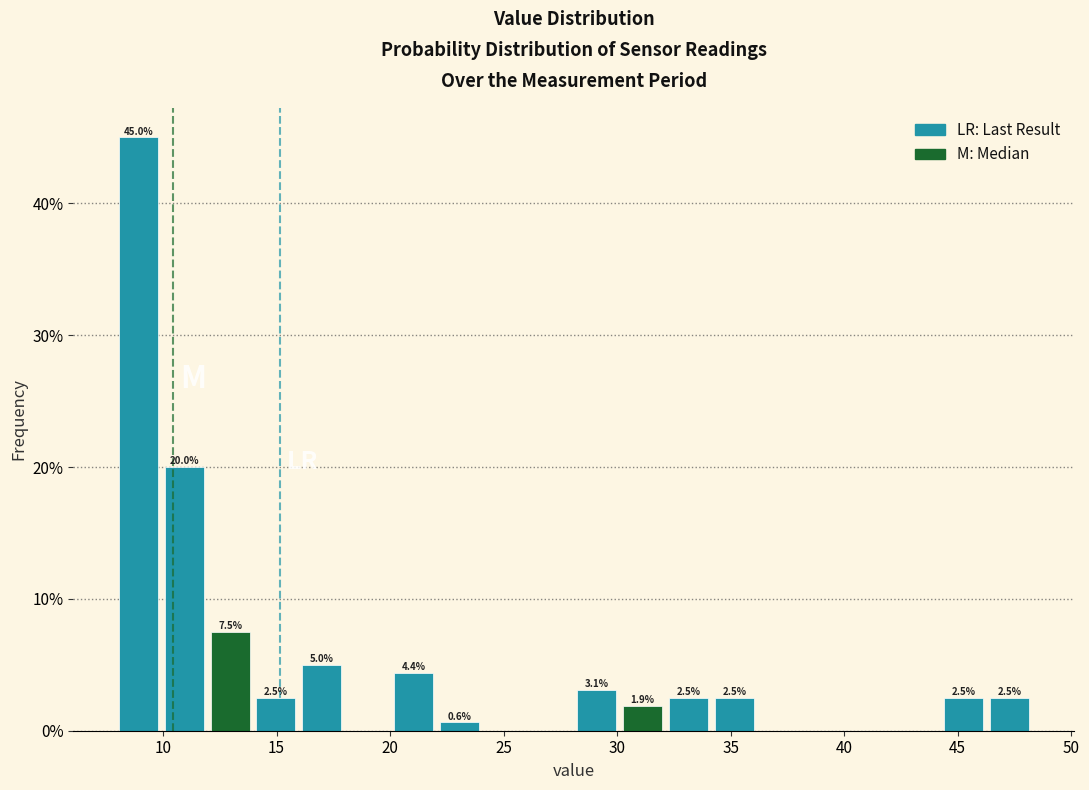

Which range on the x-axis has the tallest bar?

8.0 to 10.0